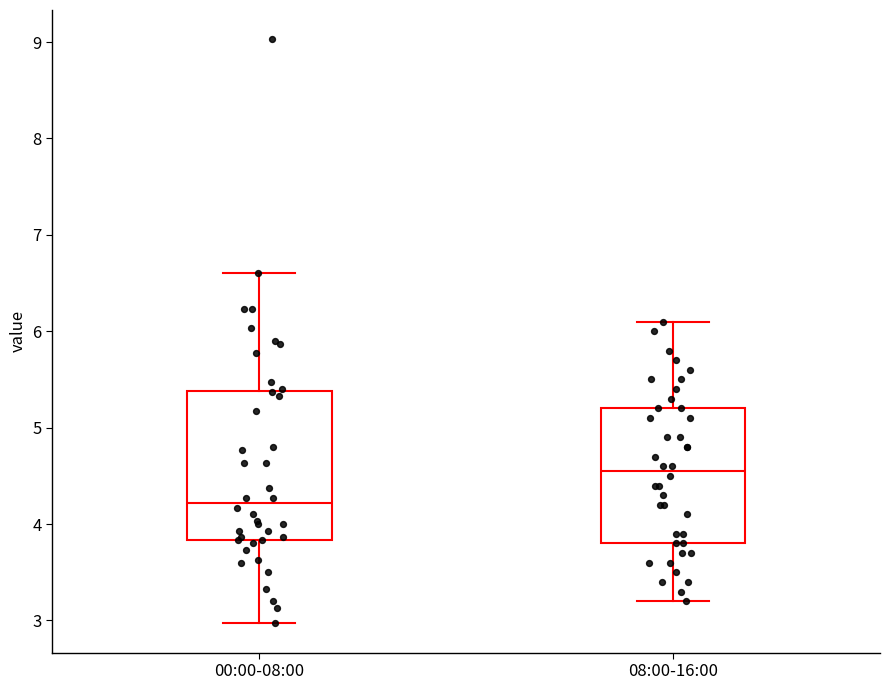

Which box has the lowest median line?

00:00-08:00